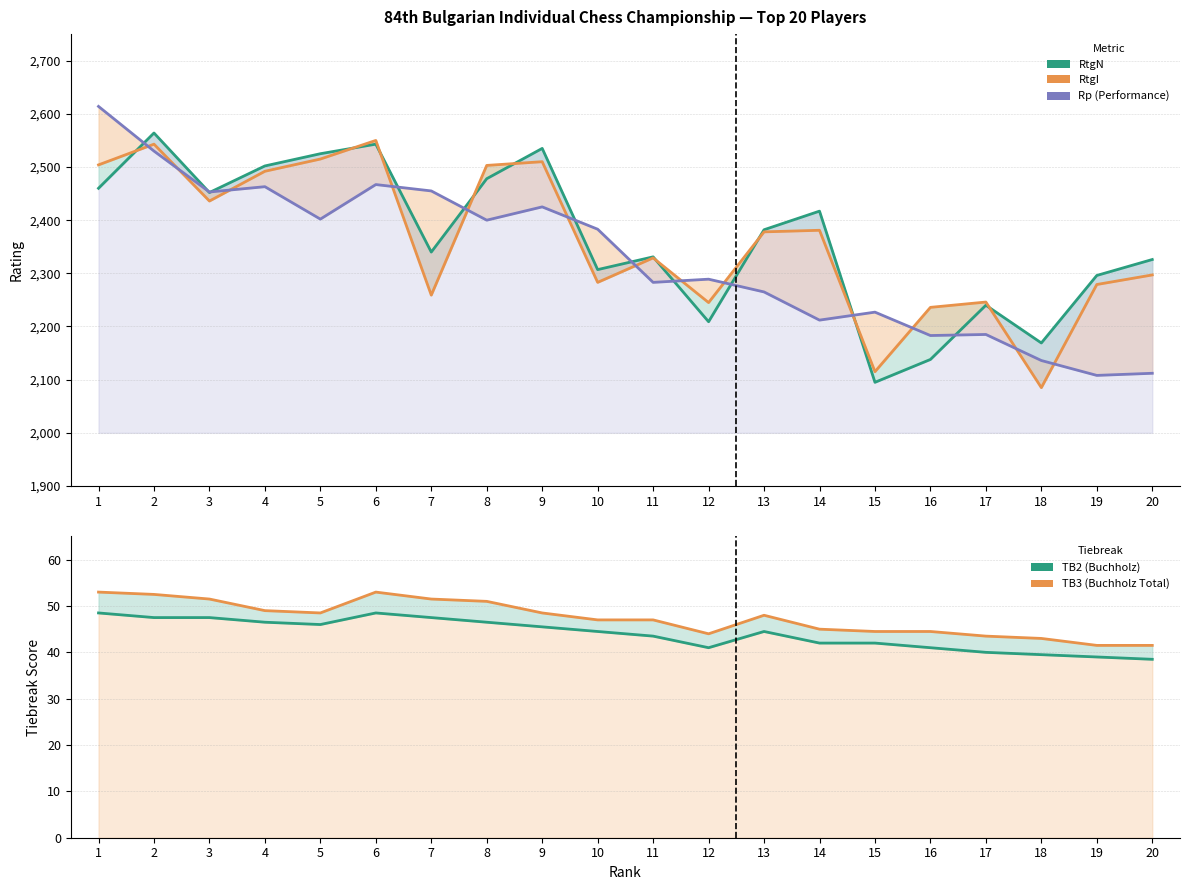

Which label corresponds to the smallest value in the chart?

20